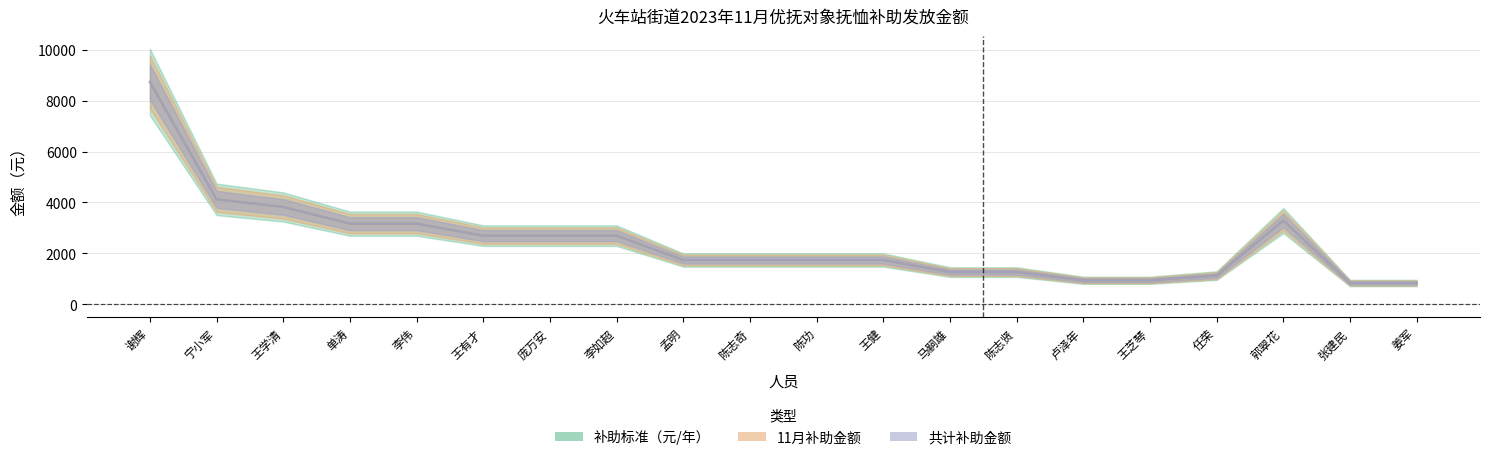

What is the label of the 5th point from the right?

王芝琴